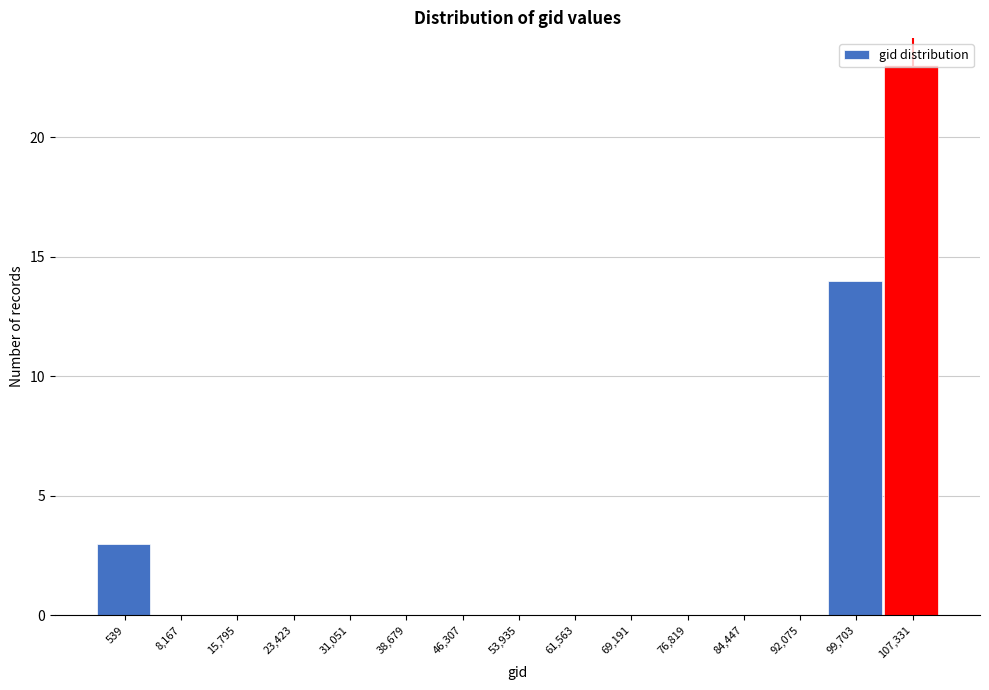

The chart shows a value of 16 at 76,819. True or false?

False